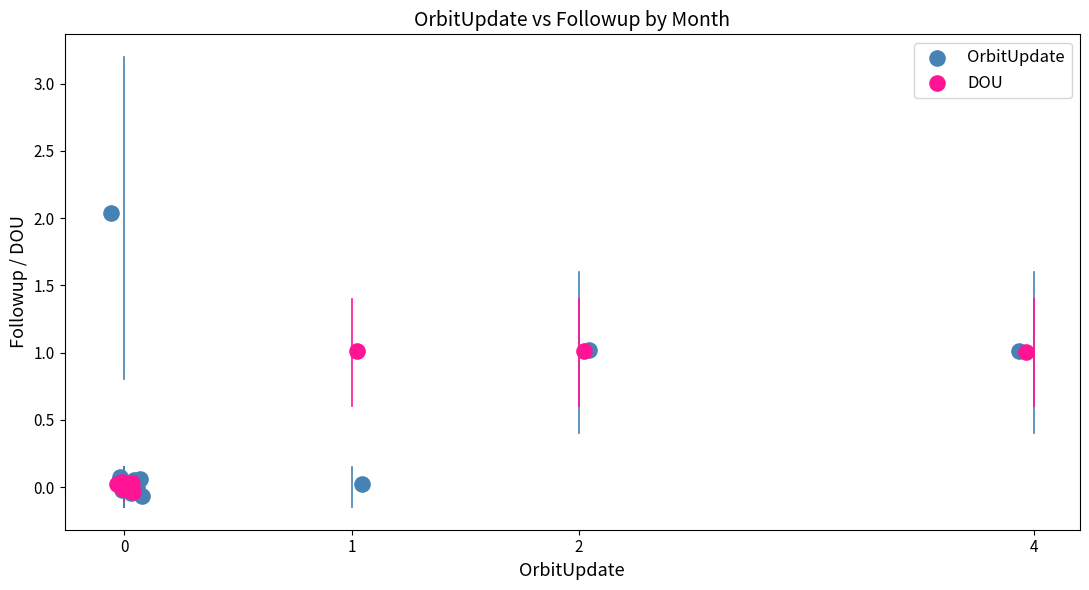

What are all the series names shown in the legend?

OrbitUpdate, DOU